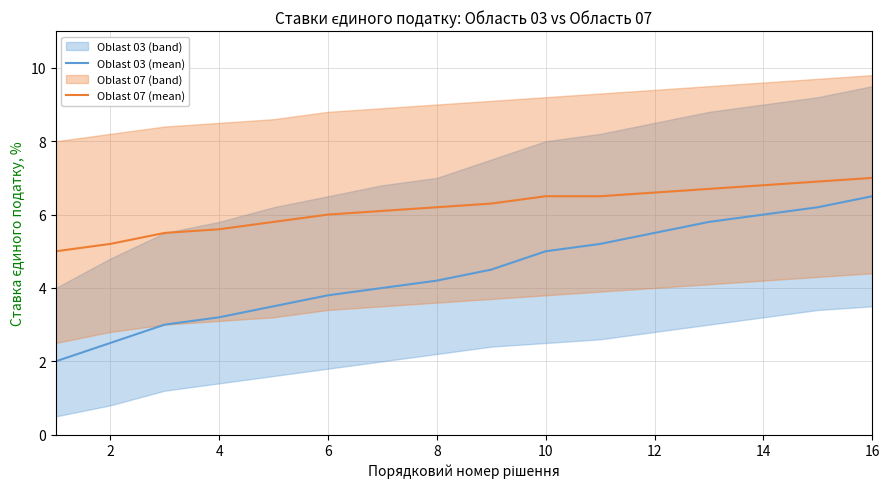

Which series changed the most between 12 and 12?

Oblast 03 (mean)